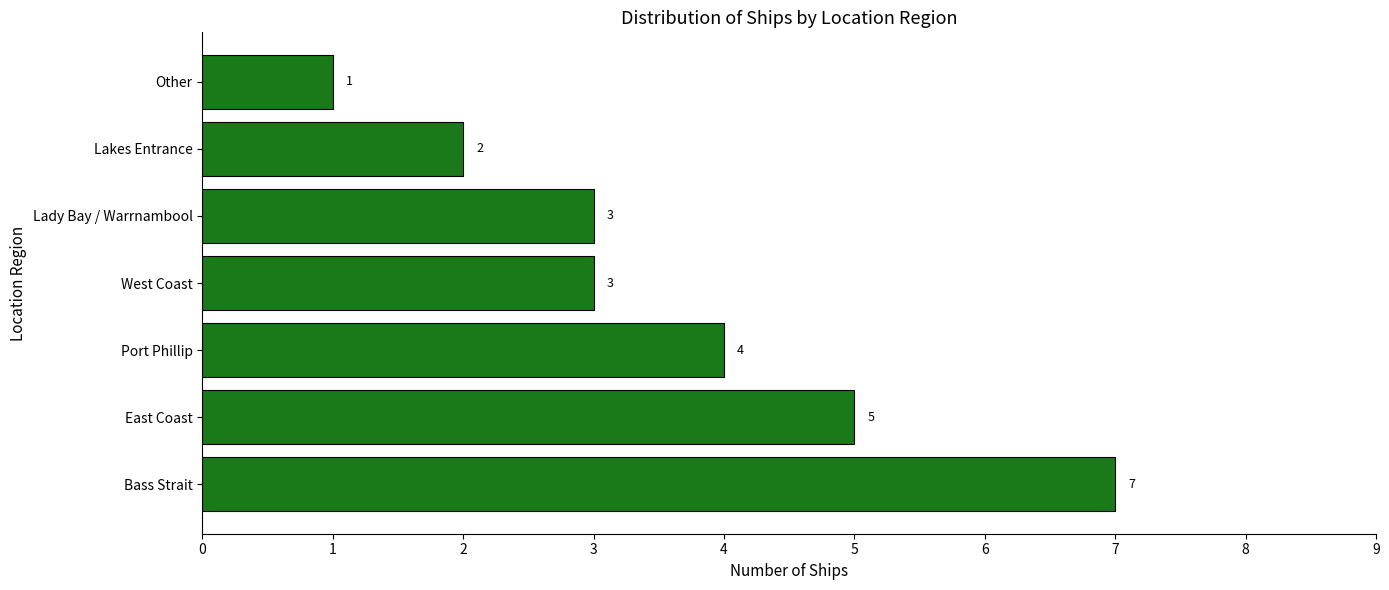

At which category does the chart reach its minimum across all series?

Other